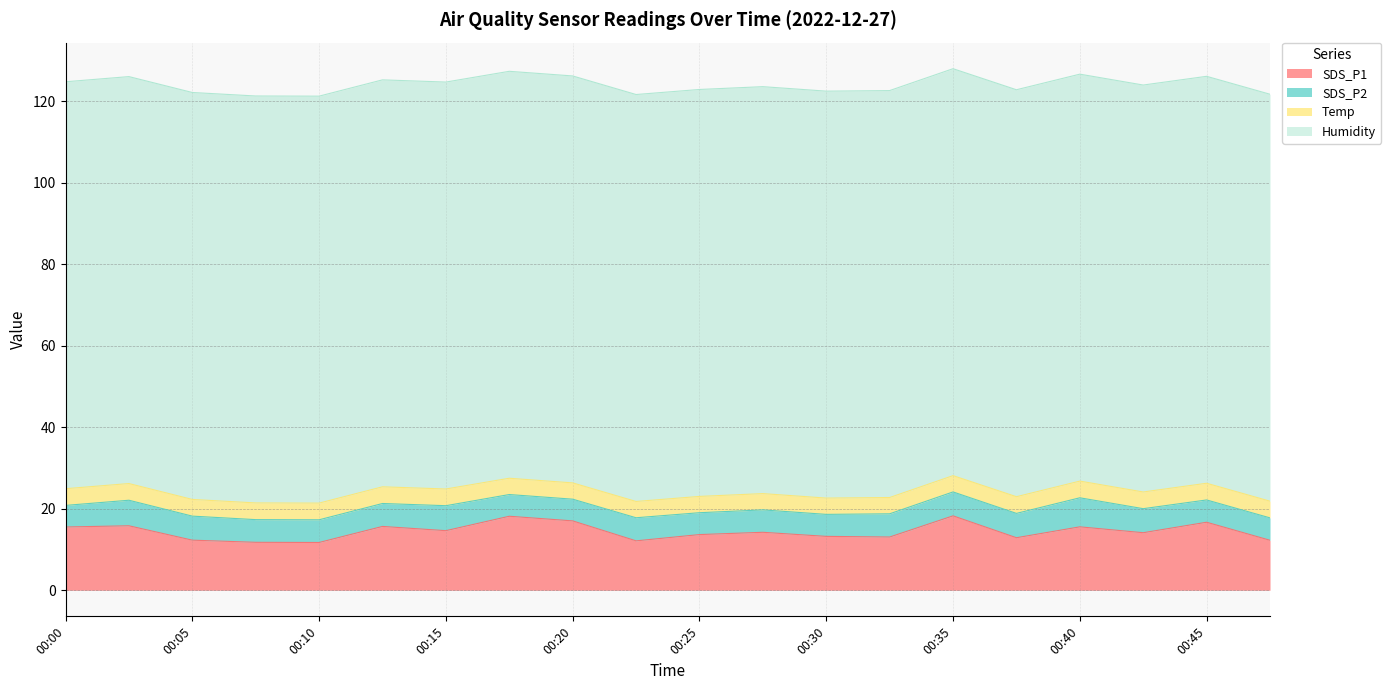

Where is SDS_P2 nearest to the value 6?

00:37